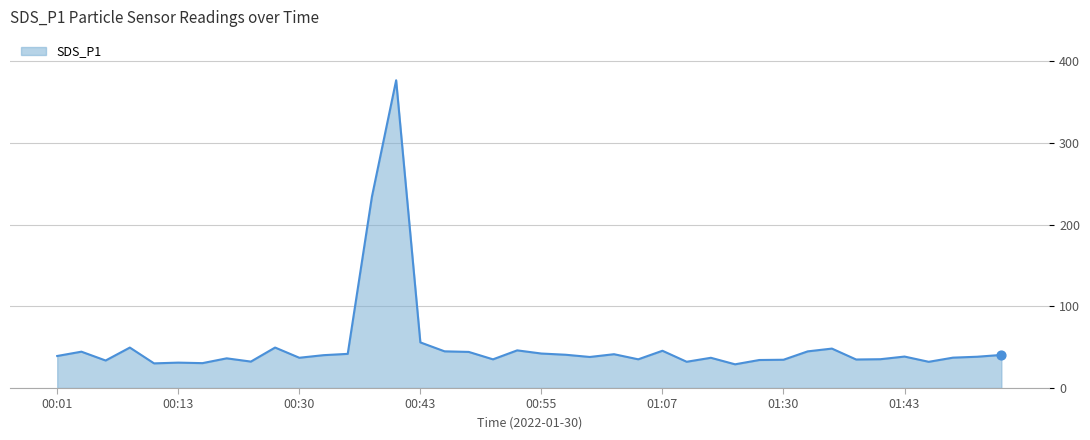

What is the greatest value displayed?

376.5